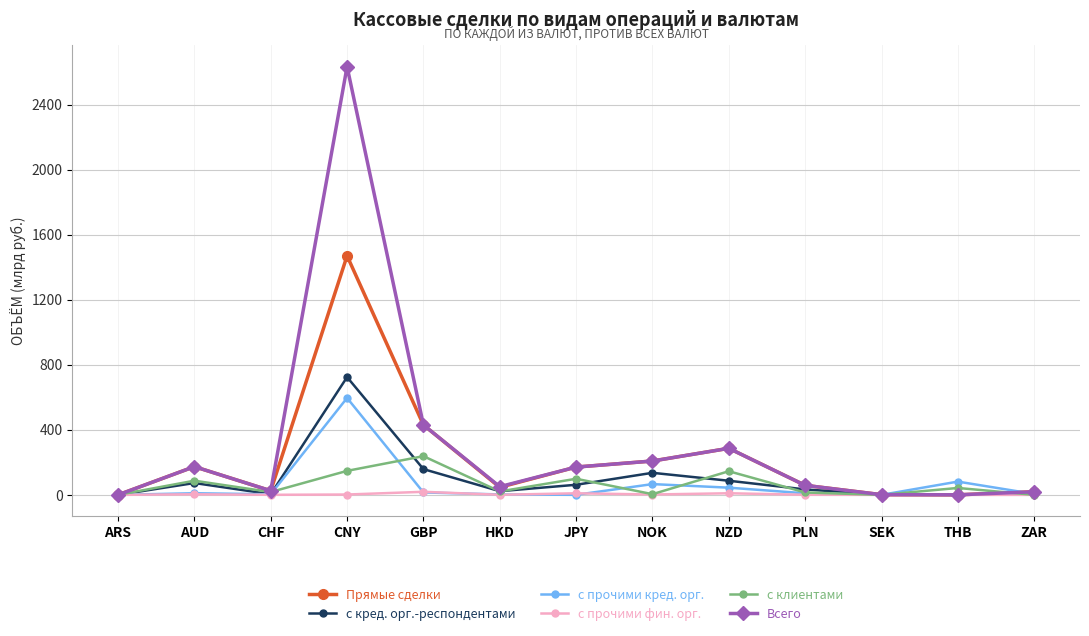

At which category does Прямые сделки reach its first local peak?

AUD